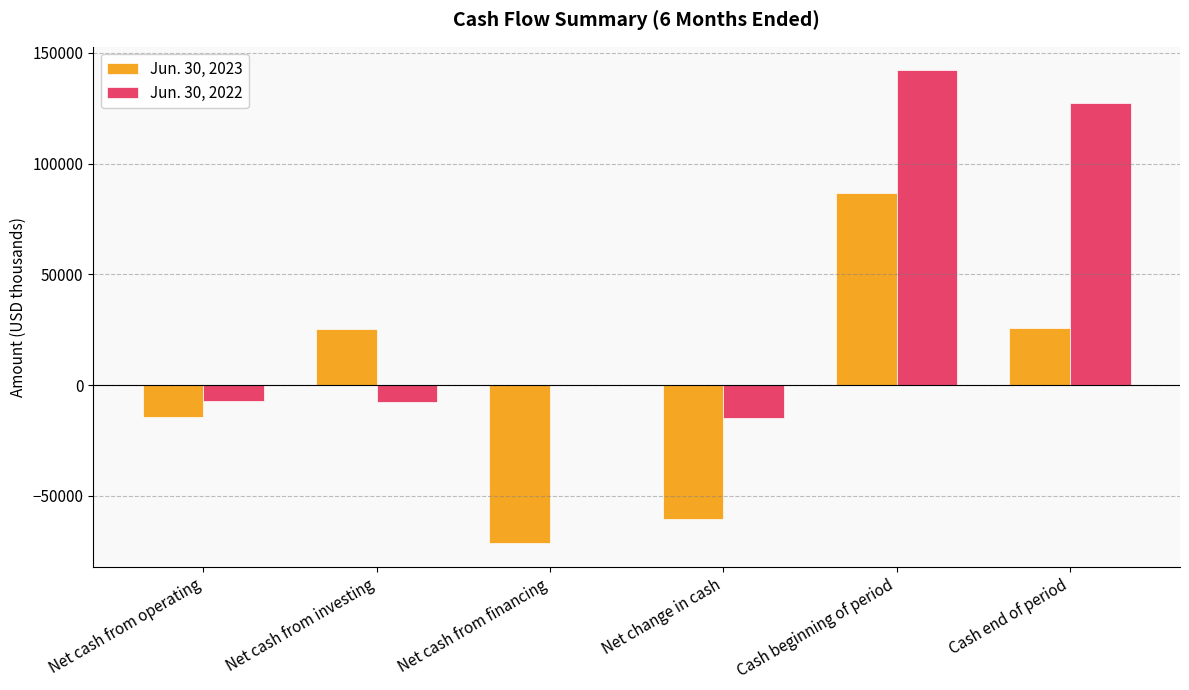

Which series changed the most between Net cash from operating and Net cash from investing?

Jun. 30, 2023